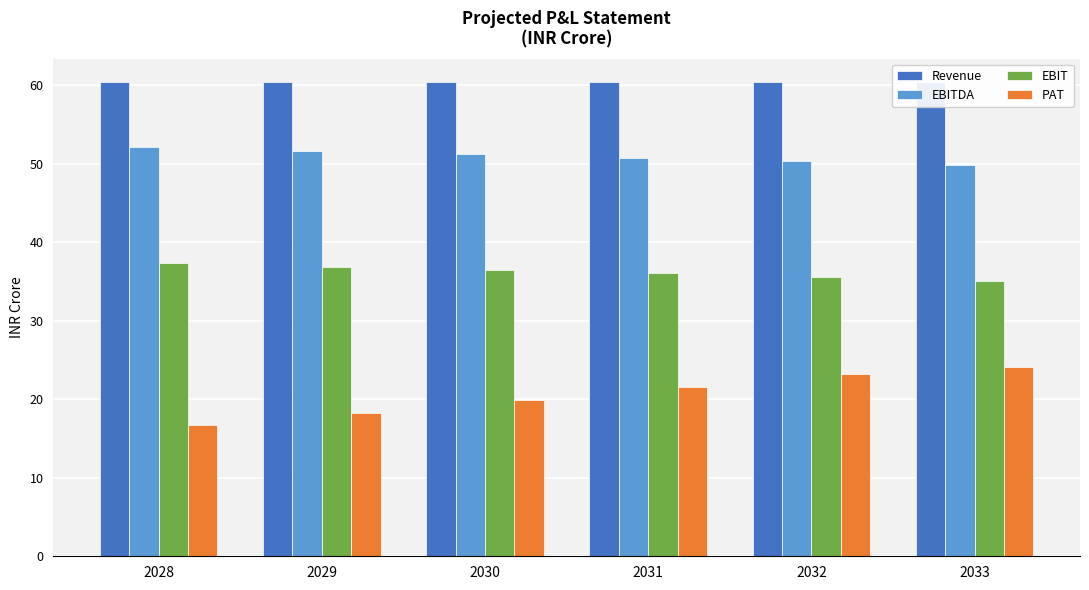

Where is EBITDA nearest to the value 50?

2033